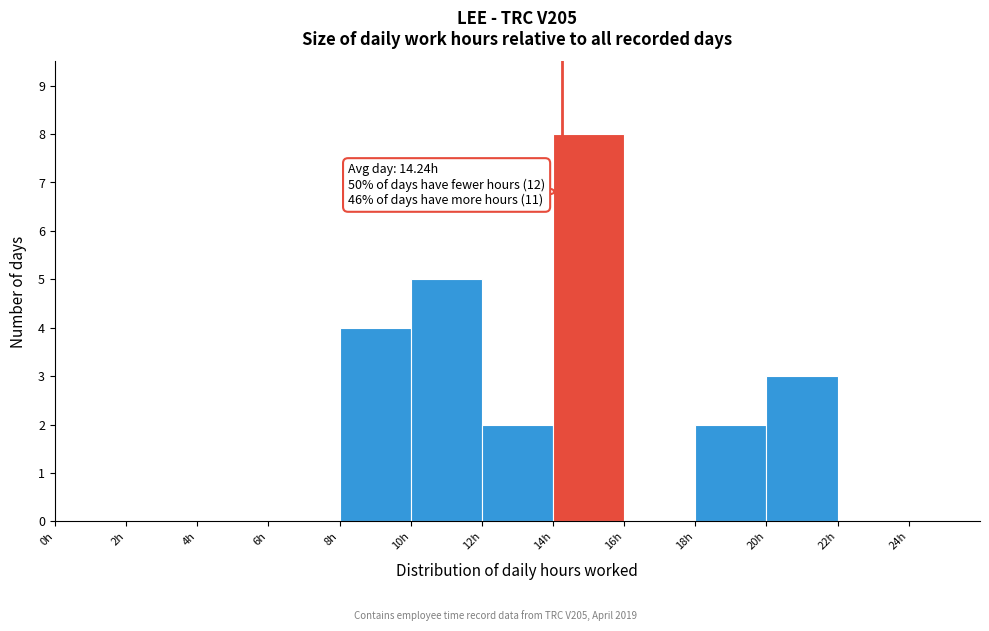

Over which range of the x-axis is the bar tallest?

14 to 16